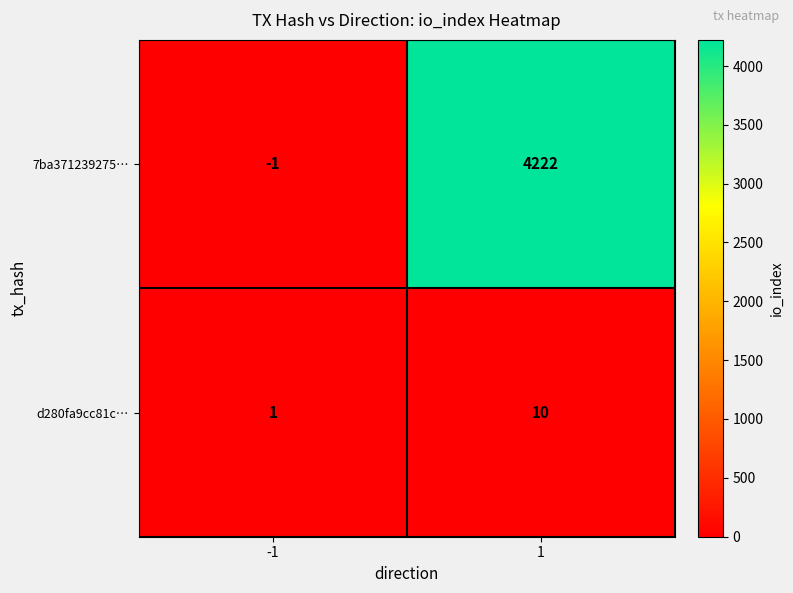

Reading left to right, list all the values displayed in this chart.

7ba371239275…: -1=-1	1=4222
d280fa9cc81c…: -1=1	1=10